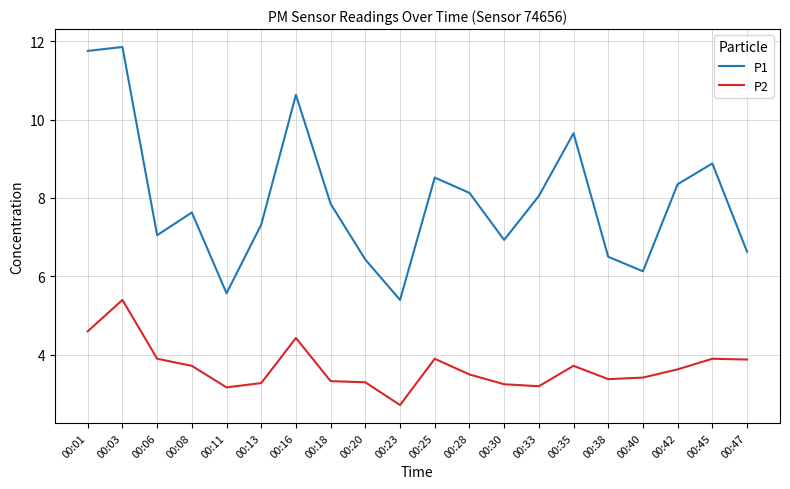

Which series has the largest range (max minus min)?

P1